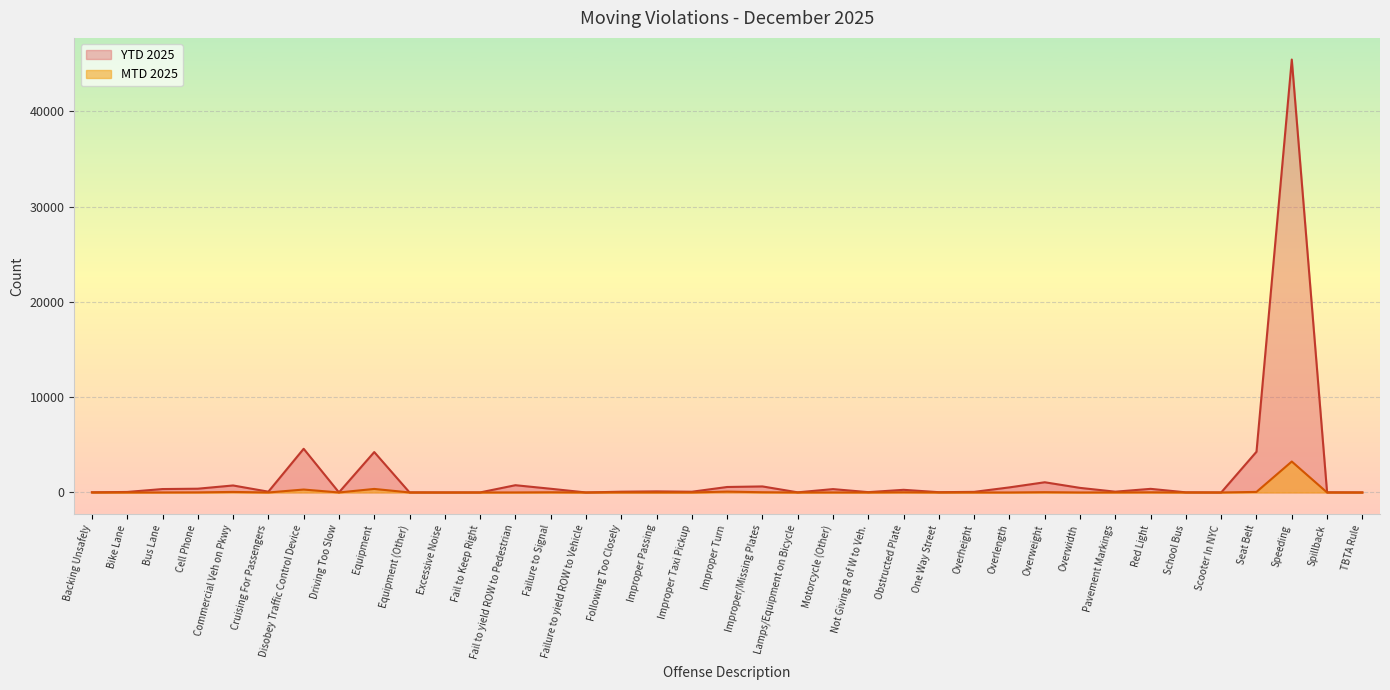

Rank the series by their maximum value, from highest to lowest.

YTD 2025, MTD 2025